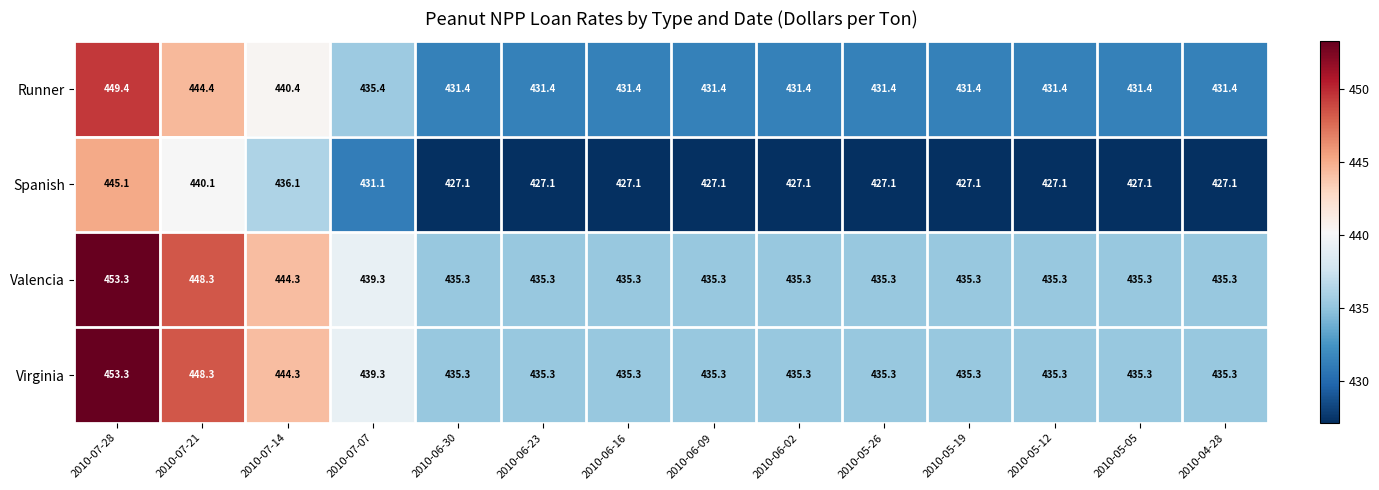

What is the minimum value for Runner?

431.4